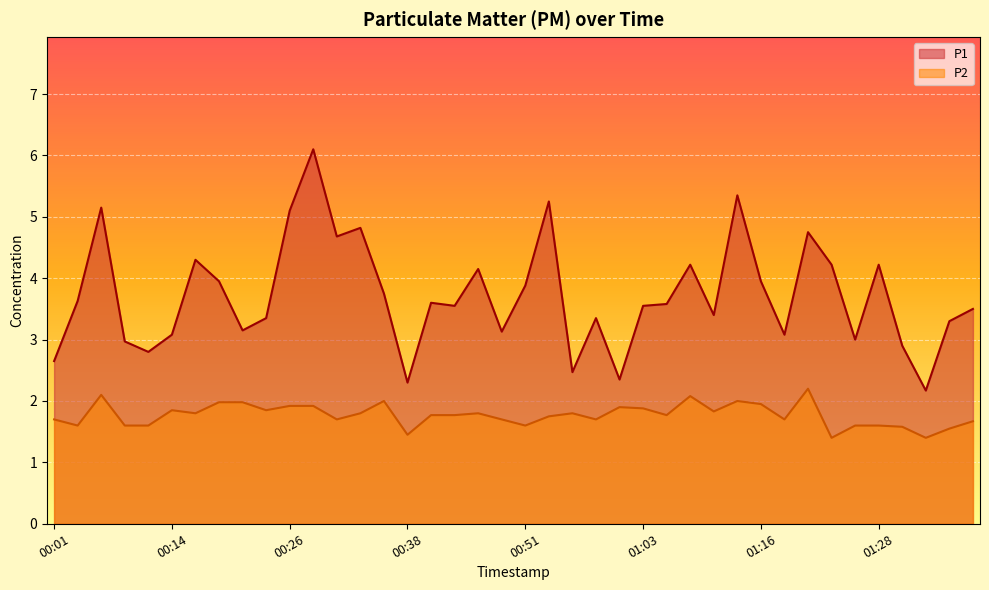

What is the maximum value for P1?

6.1